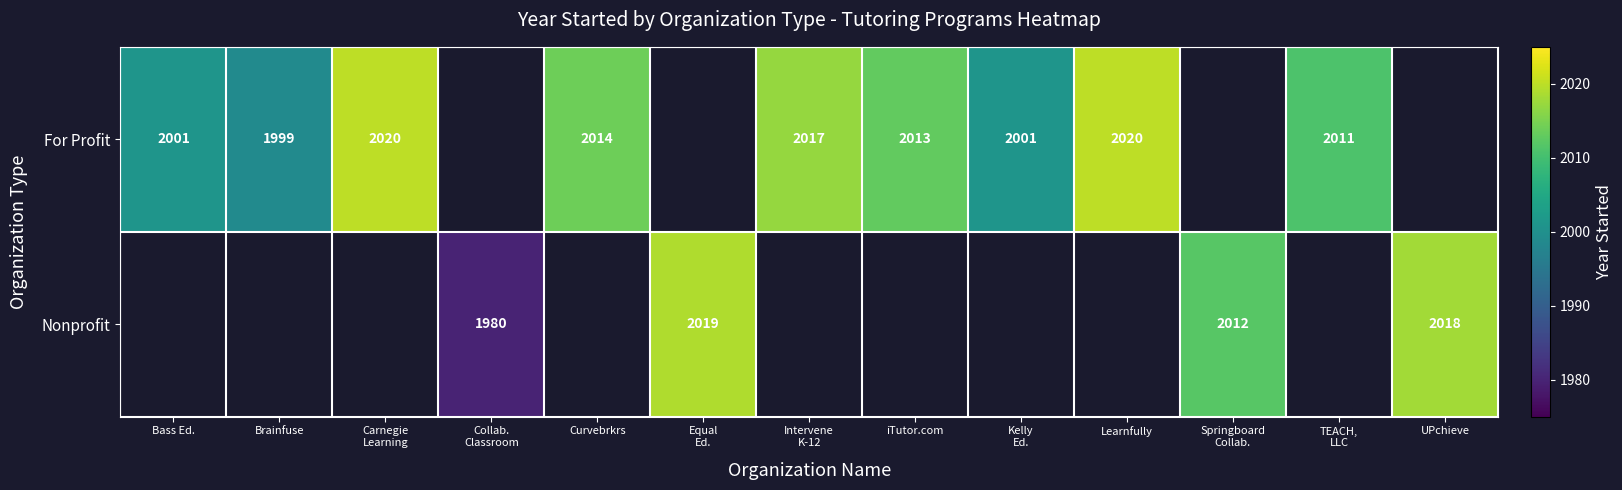

At which label is For Profit closest to 1010?

Brainfuse